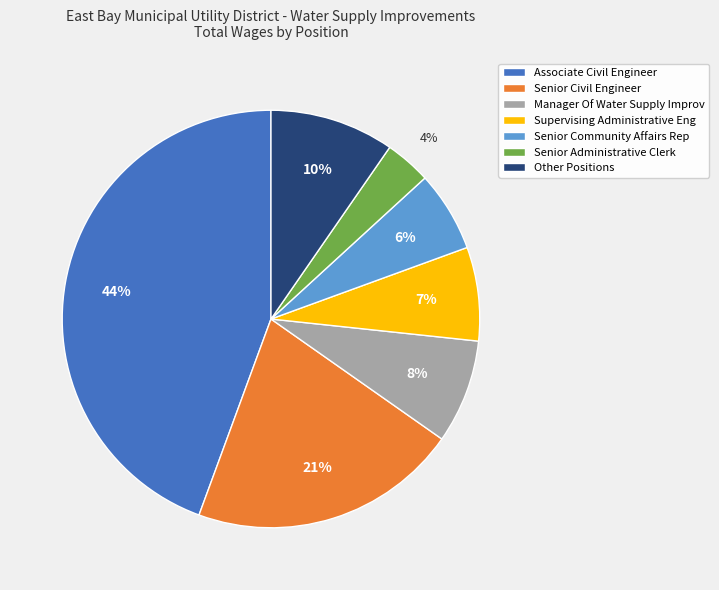

To the nearest percent, what is the combined percentage of Associate Civil Engineer and Manager Of Water Supply Improv?

52%